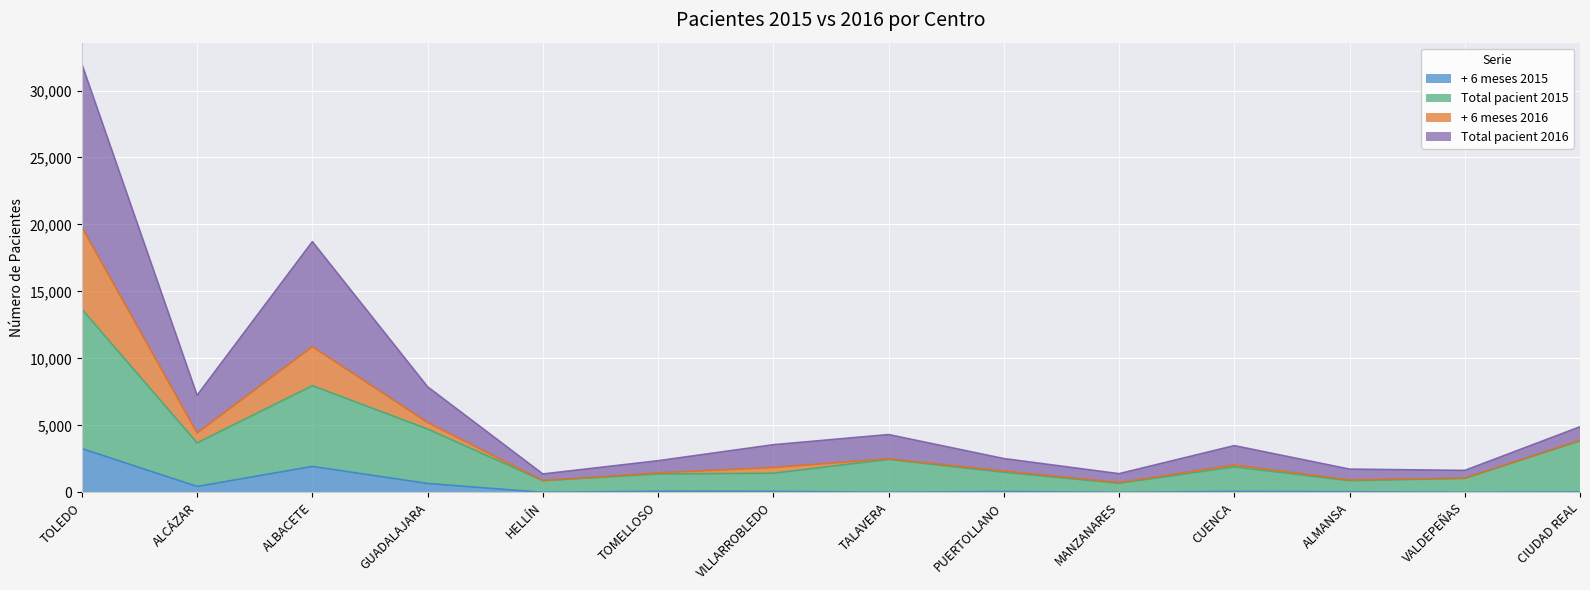

What are all the series names shown in the legend?

+ 6 meses 2015, Total pacient 2015, + 6 meses 2016, Total pacient 2016